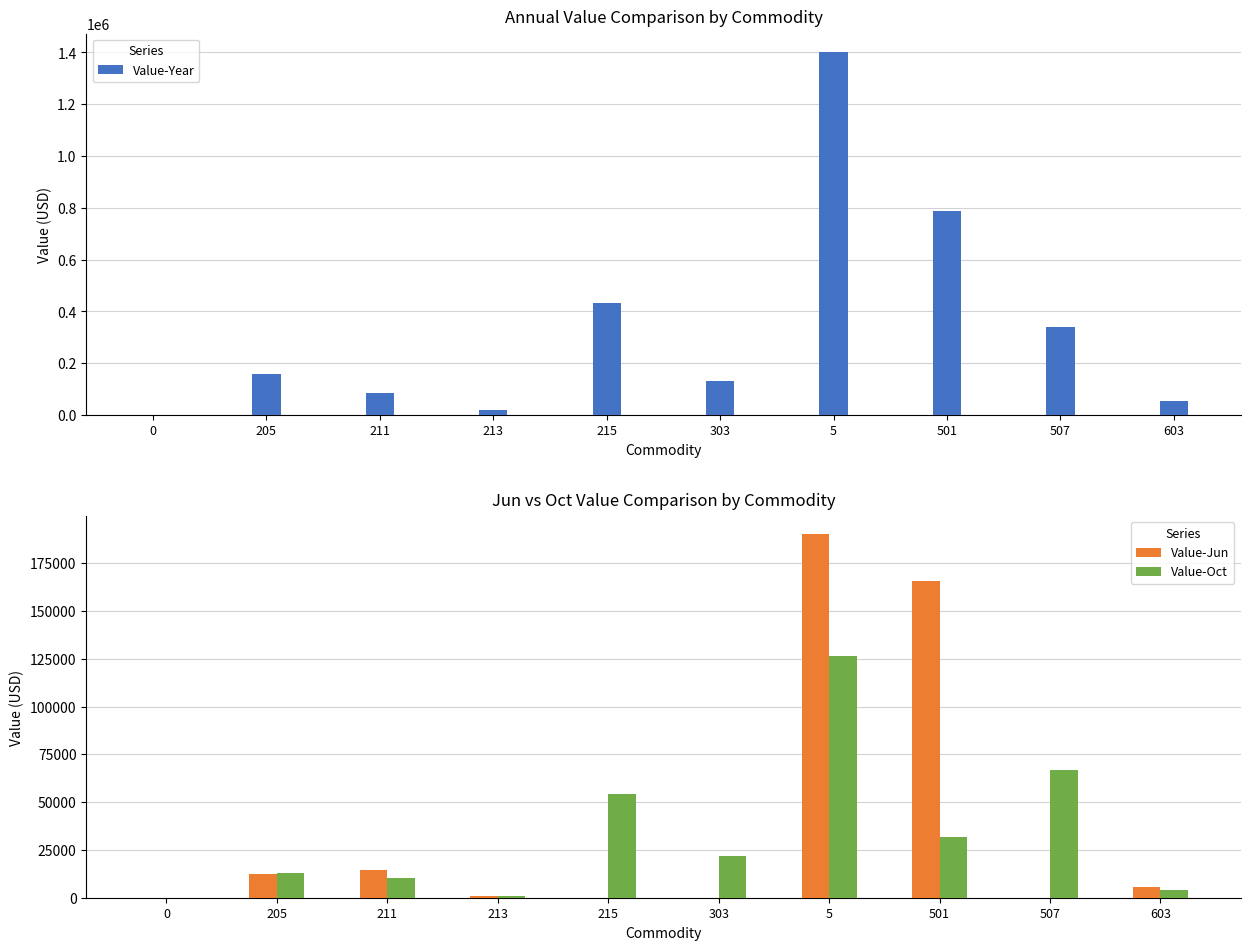

Which series has the largest total across all categories?

Value-Year